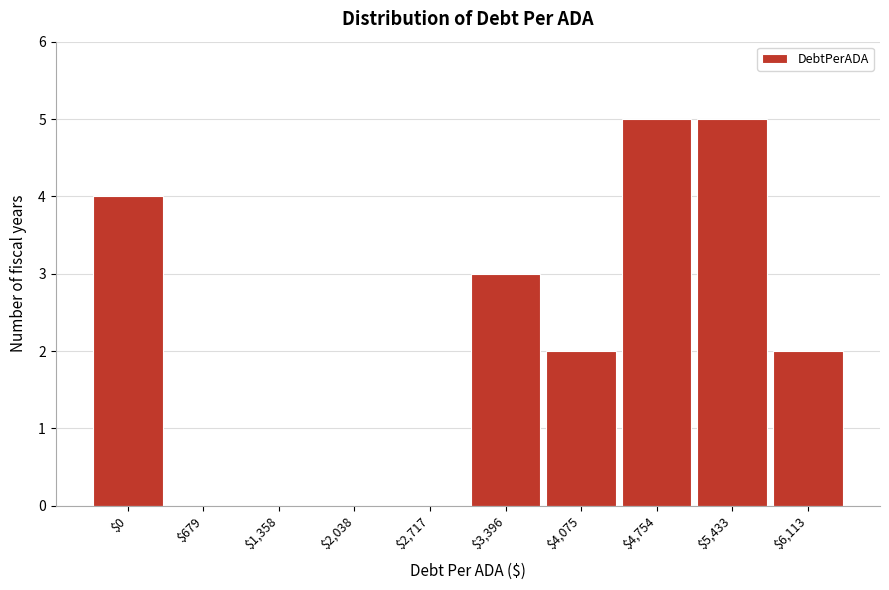

What is the greatest value displayed?

5